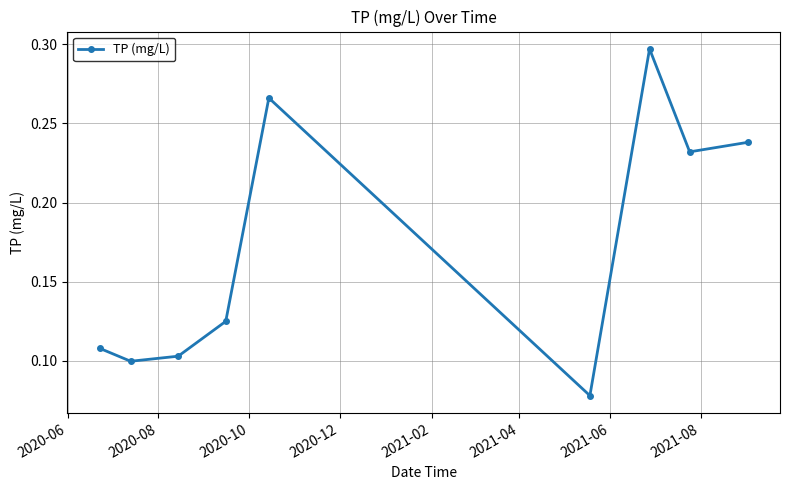

What is the sum of all values?

1.5